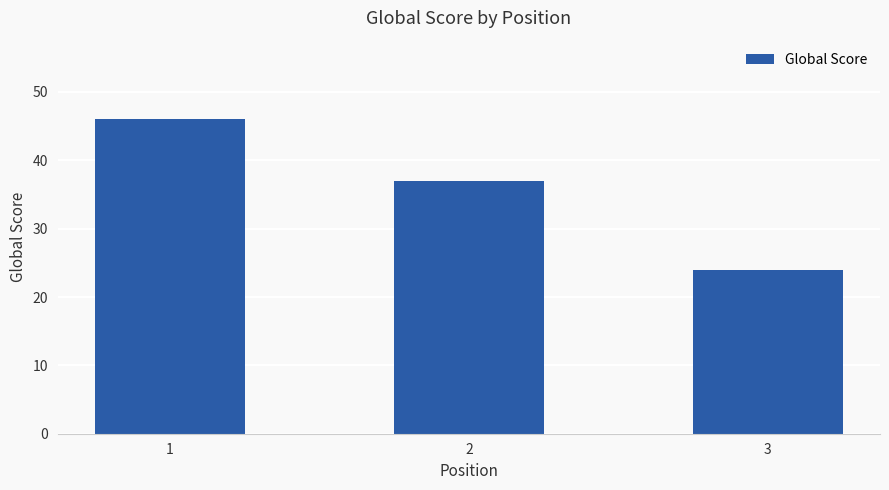

What is the value of the 1st bar from the left?

46